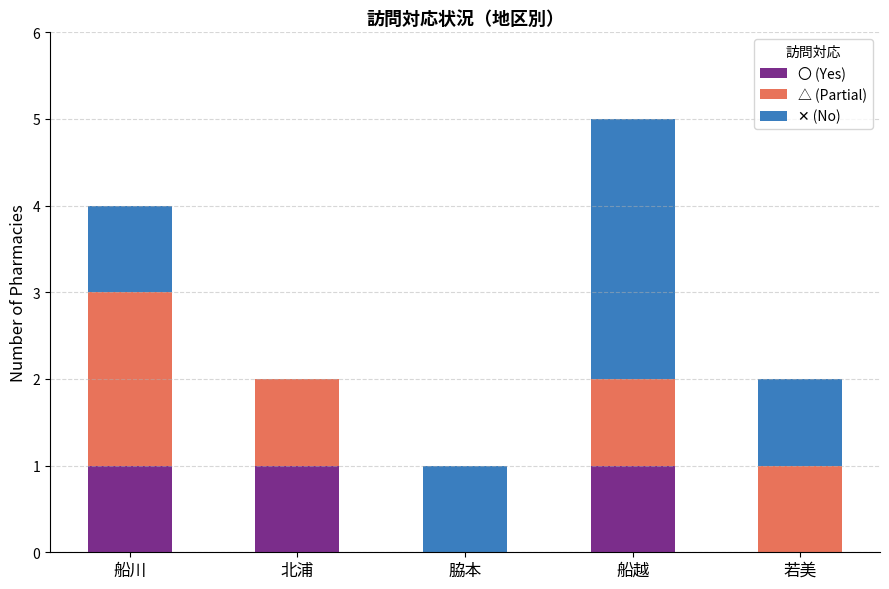

At which category is the sum across all series the highest?

船越